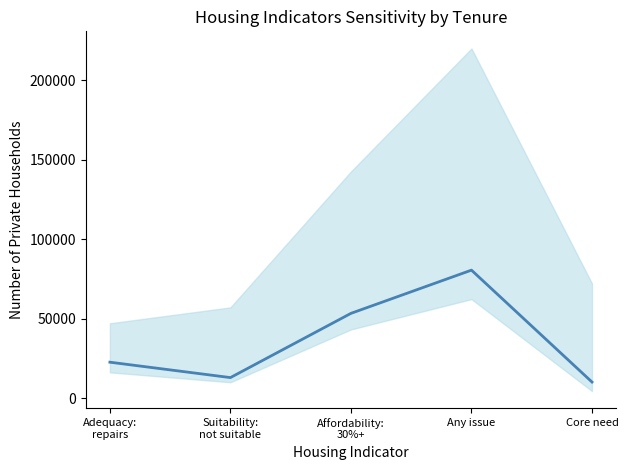

How many interior local peaks (higher than both neighbors) does the data have?

1